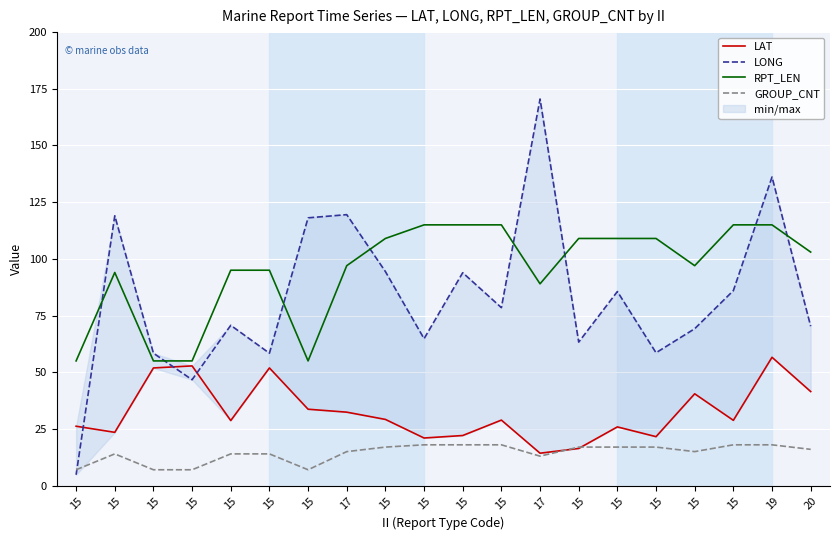

Which series changed the most between 15 and 19?

LONG